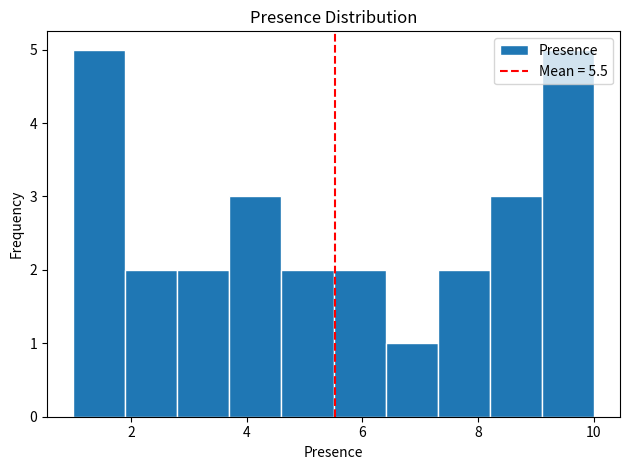

What is the height of the bar covering 3.7 to 4.6 on the x-axis? Neither the bar edges nor the heights are printed on the chart, so give them approximately, as read against the axes.

3